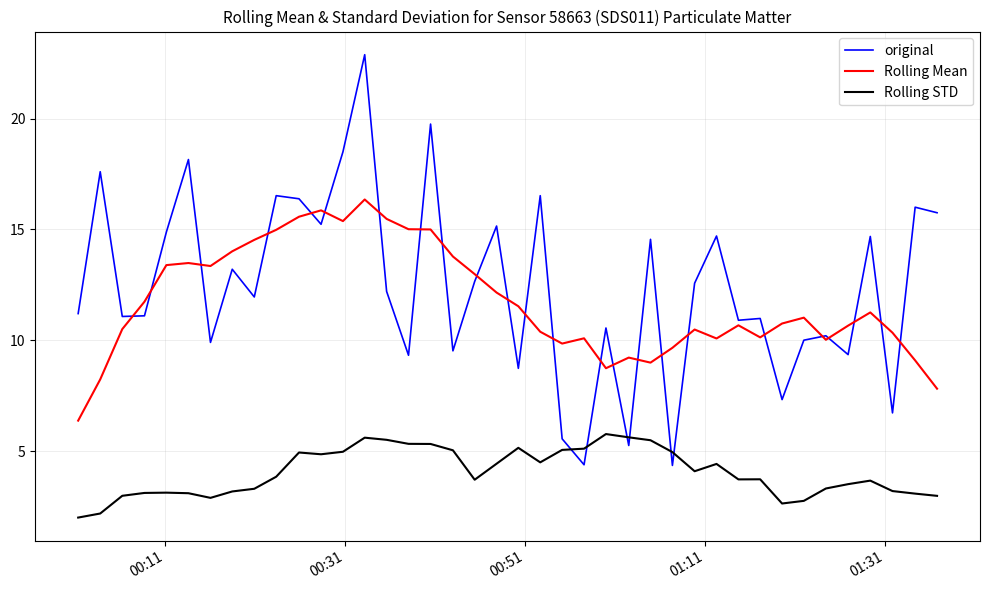

How many categories are shown in the chart?

40